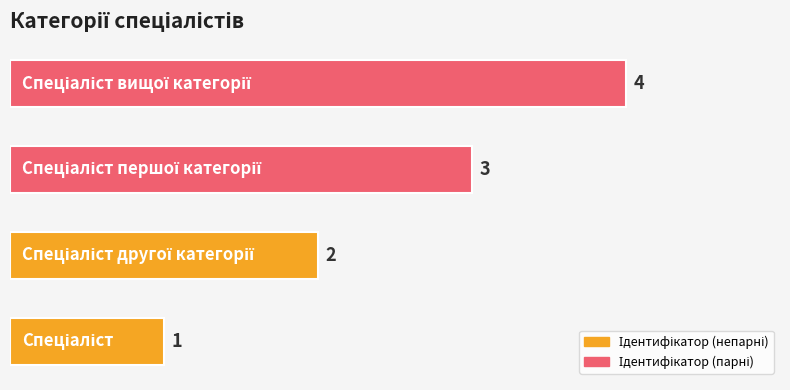

Does the chart contain stacked bars?

No